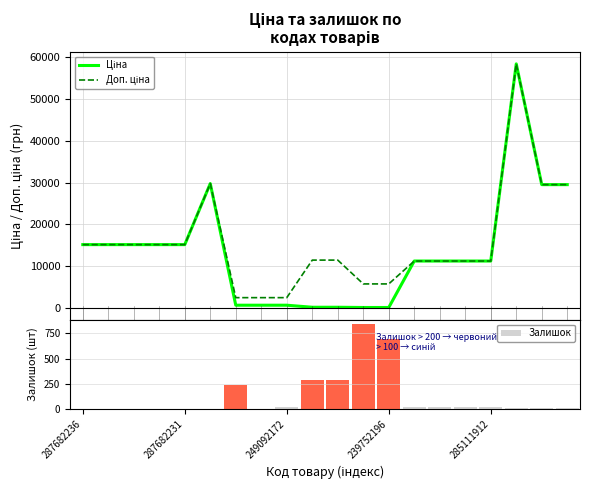

At which category does the chart reach its minimum across all series?

287682236